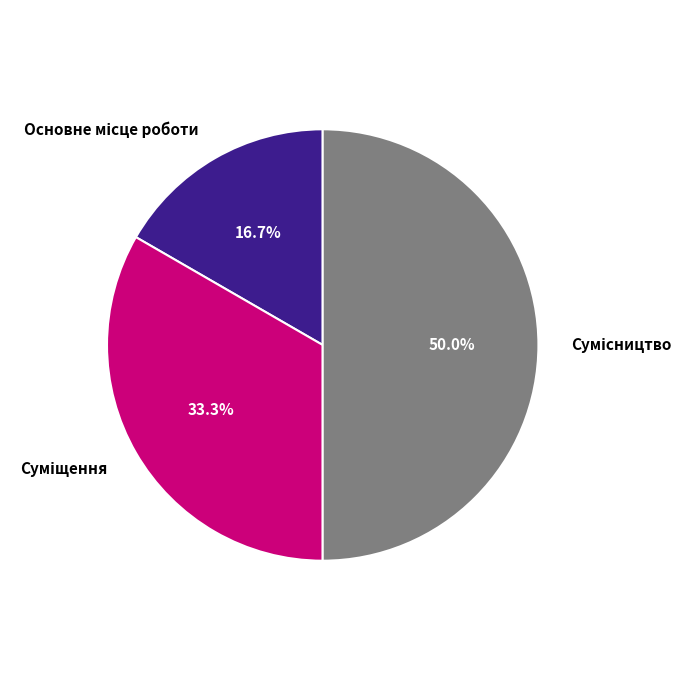

Approximately how many times larger is the value at Суміщення compared to Основне місце роботи?

2.0